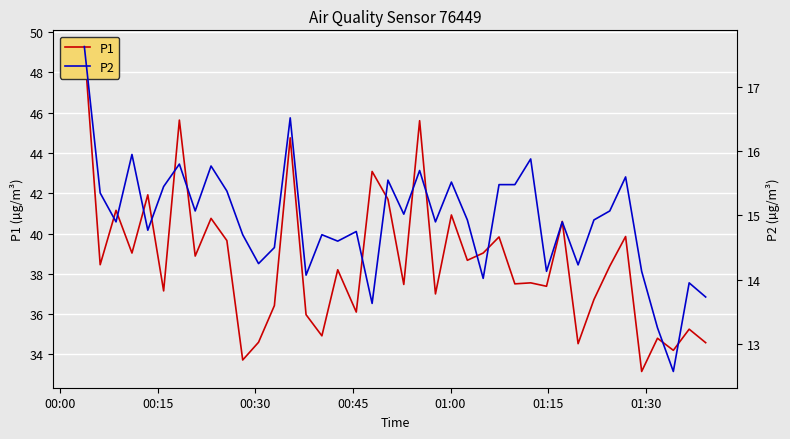

The value of P1 at 34 is 21.2. True or false?

False